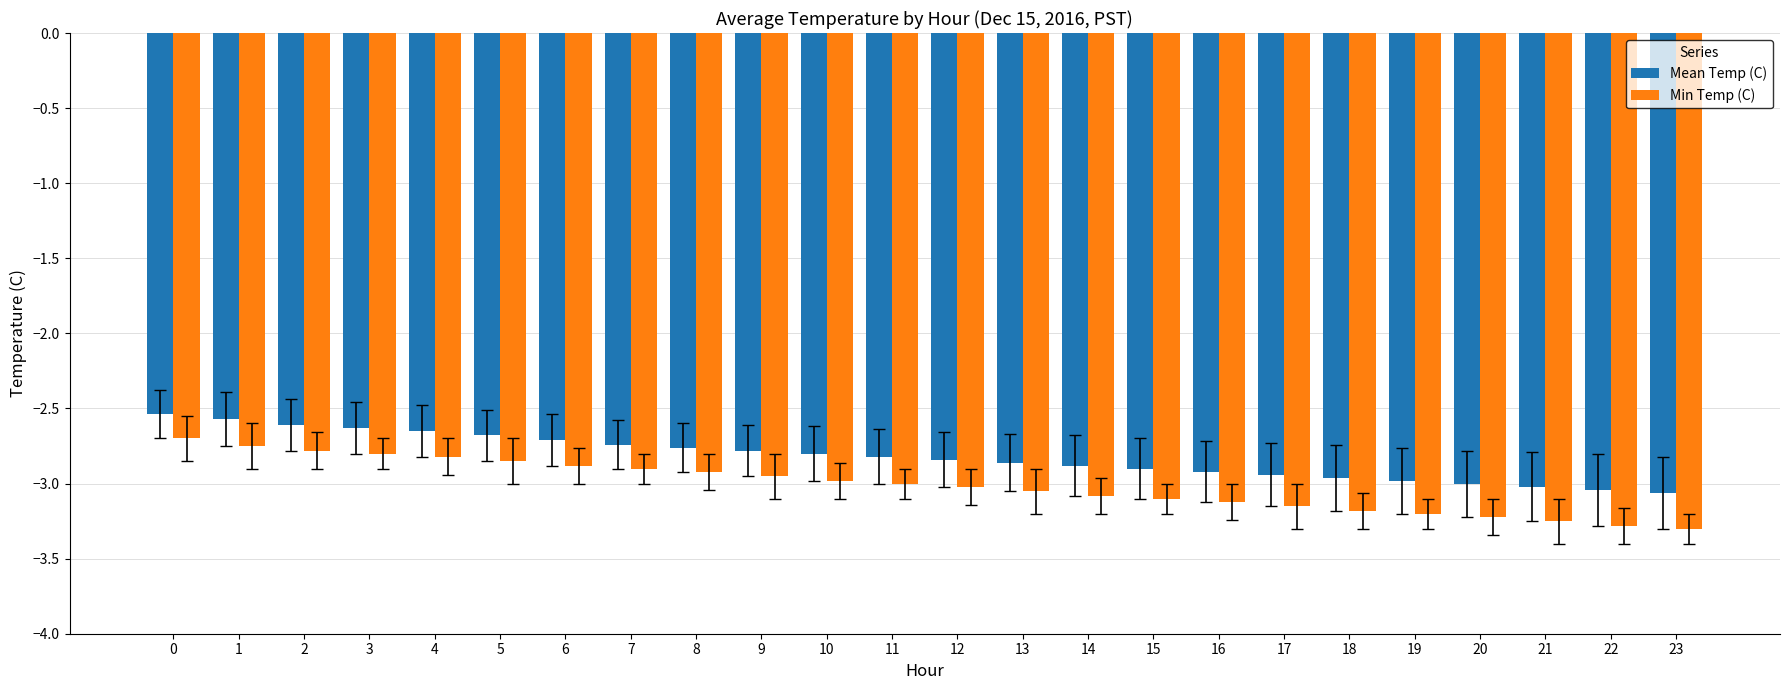

What is the smallest value displayed?

-3.3